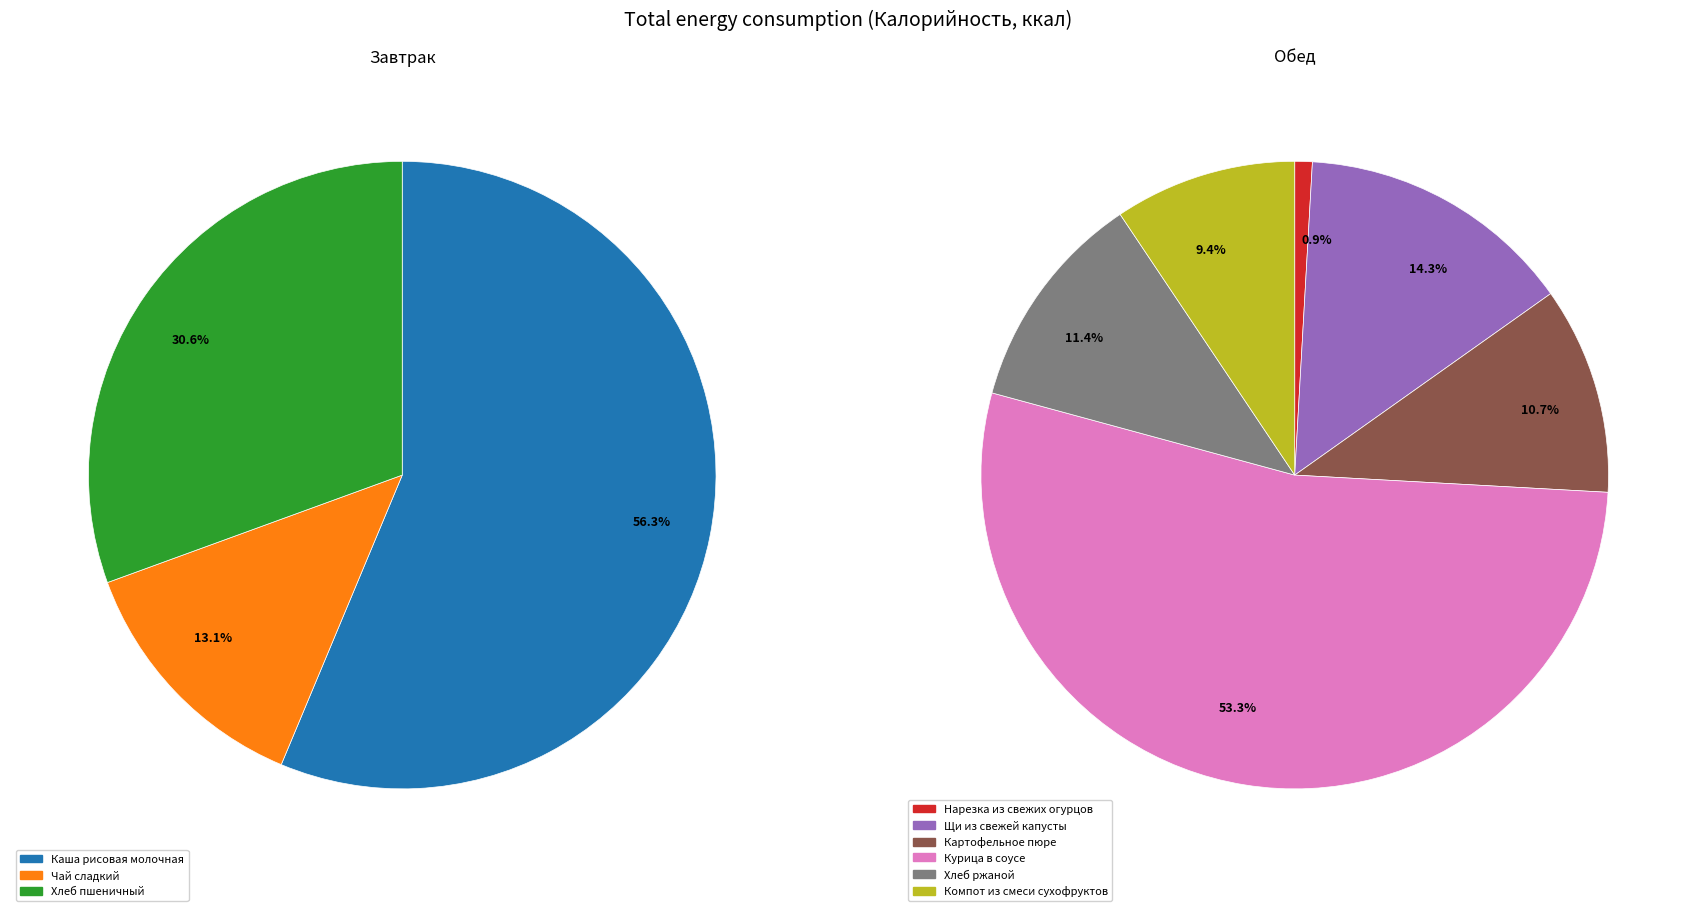

Which category has the biggest portion of the pie?

Курица в соусе